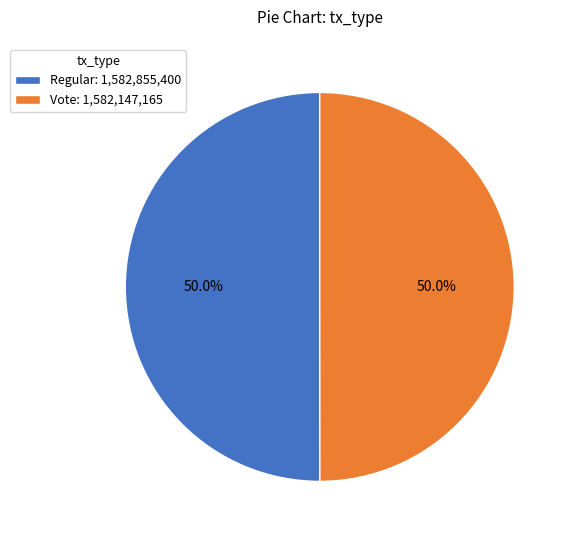

How many slices are in this pie chart?

2